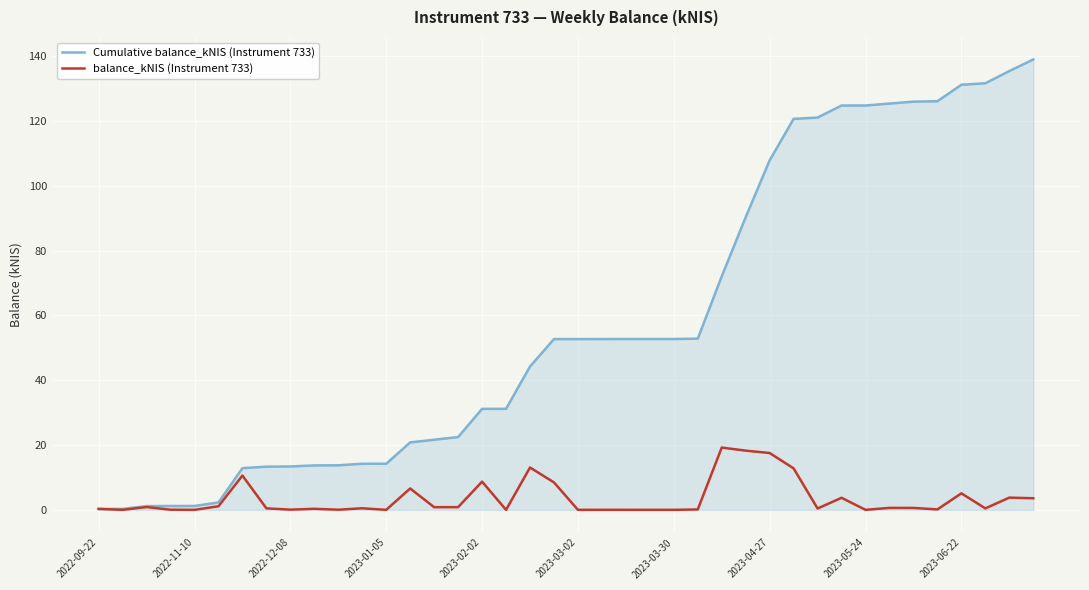

List the series in order of their overall mean, lowest first.

balance_kNIS (Instrument 733), Cumulative balance_kNIS (Instrument 733)